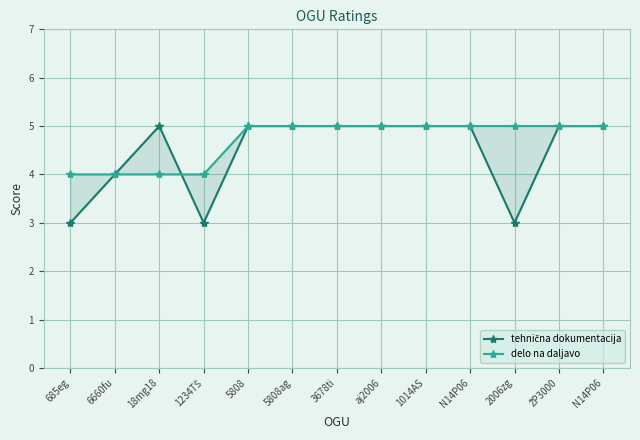

What is the difference between the maximum and minimum values in the delo na daljavo series?

1